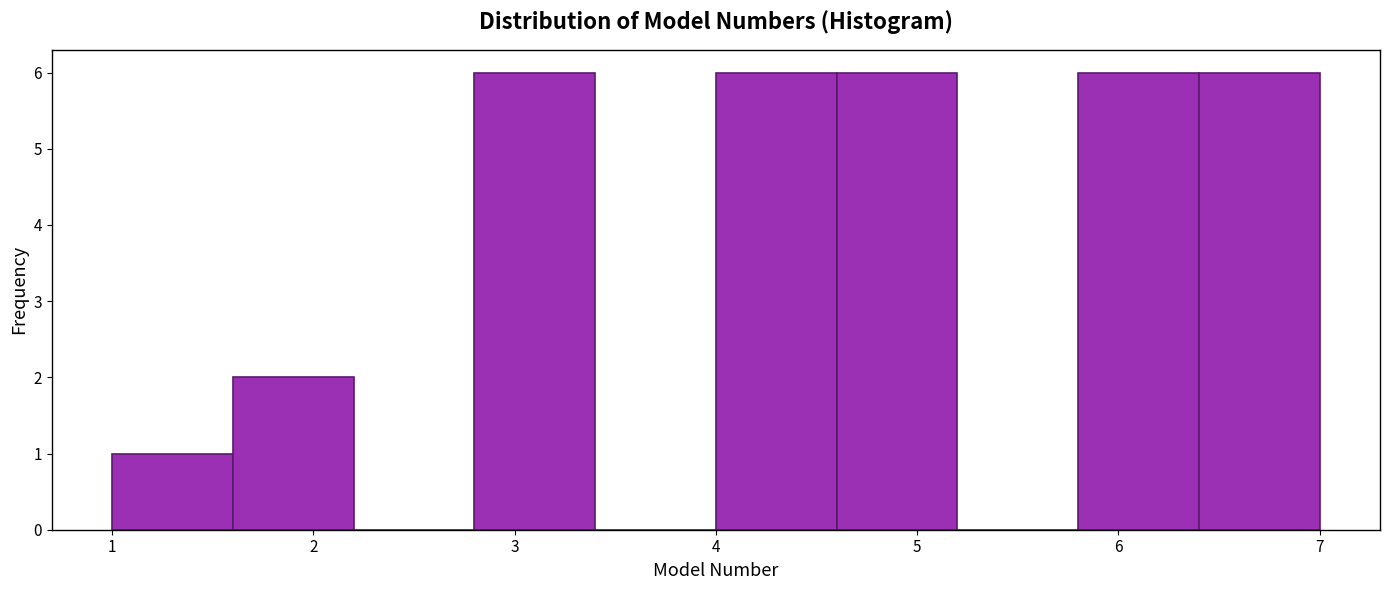

Reading left to right, list every bar in this chart as the range it spans on the x-axis followed by its height. The values are not printed on the chart, so give them approximately, as read against the axis.

1.0 to 1.6: 1
1.6 to 2.2: 2
2.2 to 2.8: 0
2.8 to 3.4: 6
3.4 to 4.0: 0
4.0 to 4.6: 6
4.6 to 5.2: 6
5.2 to 5.8: 0
5.8 to 6.4: 6
6.4 to 7.0: 6